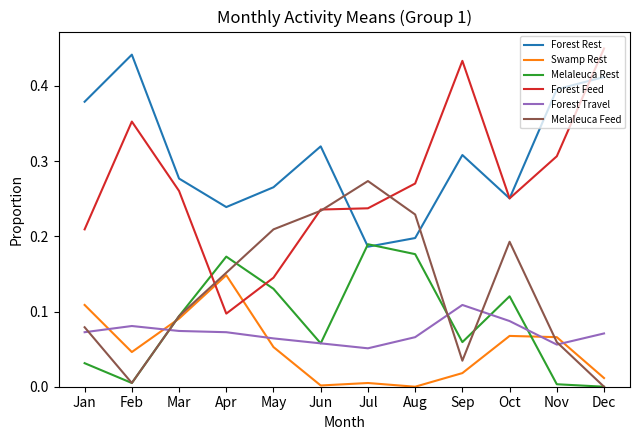

In Forest Rest, how many points are higher than both neighbors (excluding endpoints)?

3